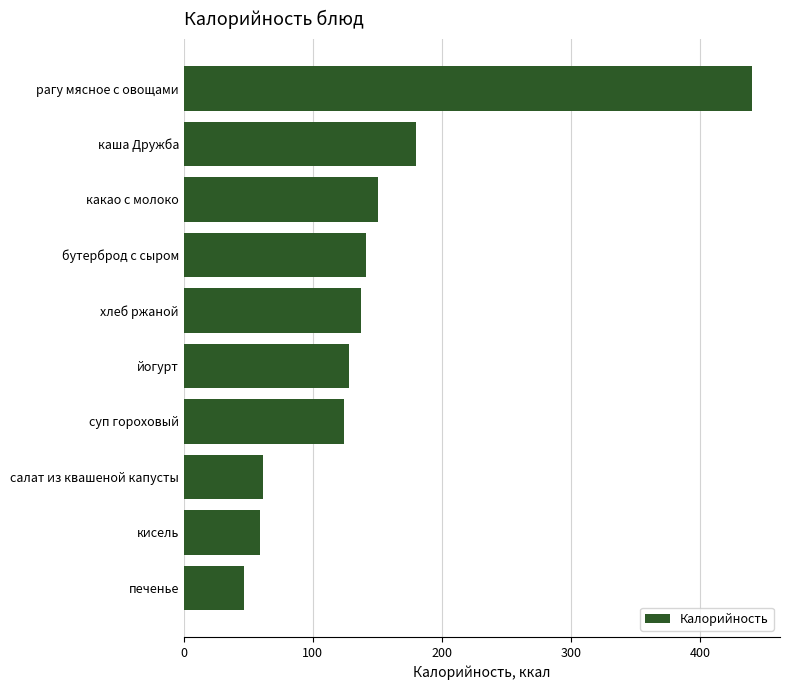

Where is the data nearest to the value 243?

каша Дружба